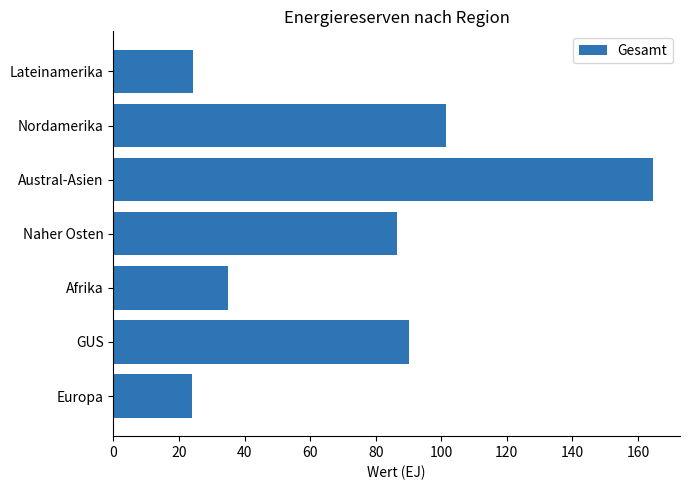

What is the sum of the values at Afrika and Austral-Asien?

199.6